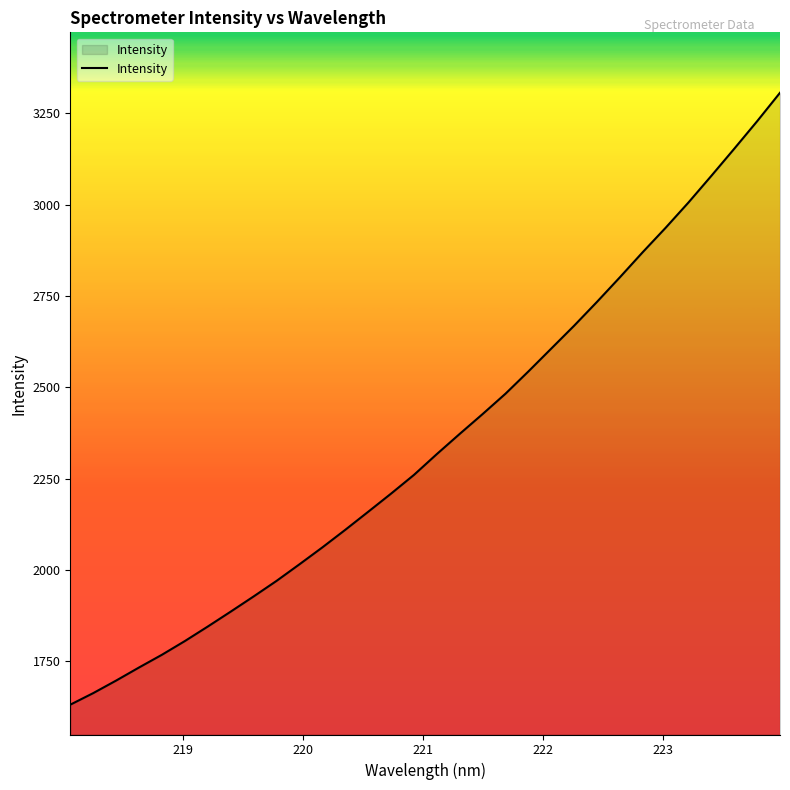

What is the greatest value displayed?

3305.7